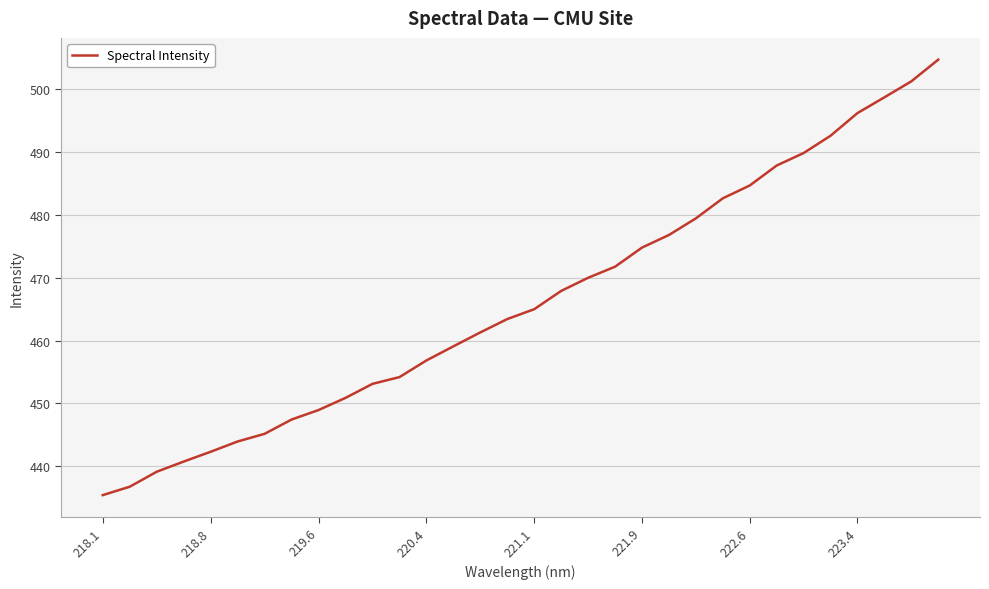

What is the minimum value shown in the chart?

435.4